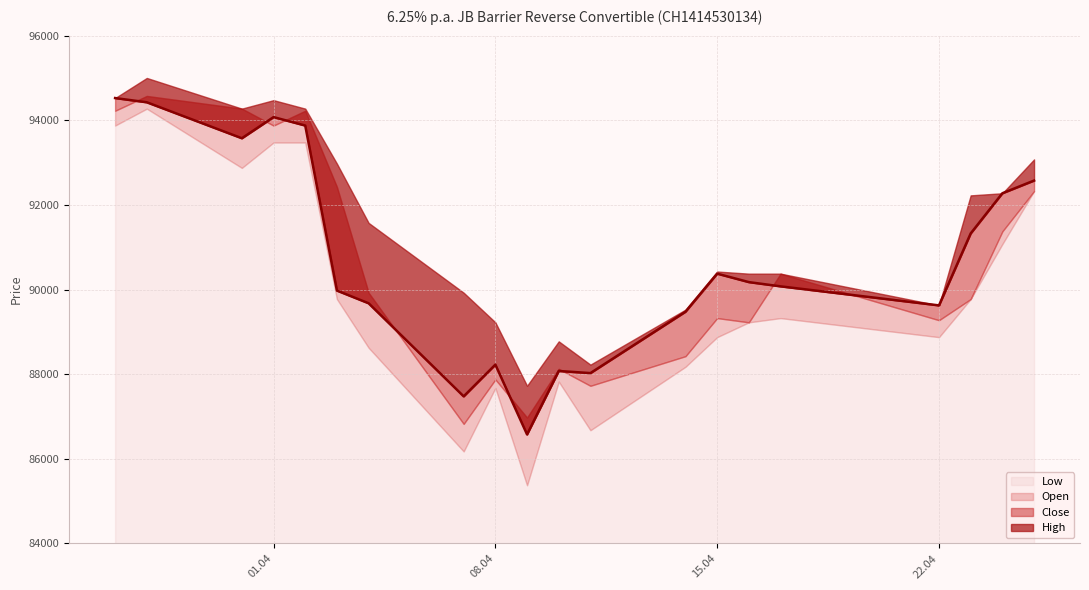

What is the value of the Open point at the 14th from the left?

89325